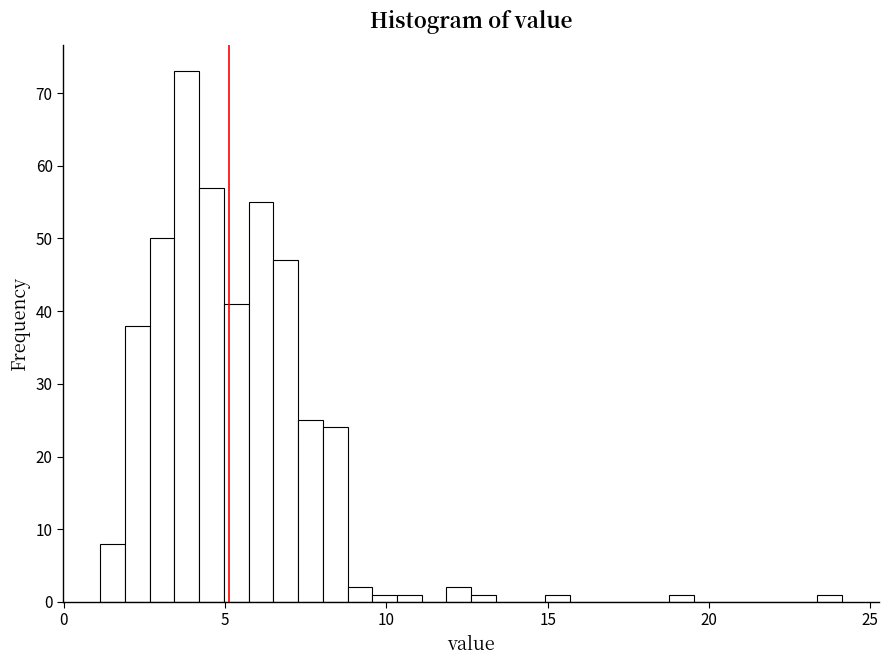

Read against the x-axis, roughly where is the centre of the tallest bar?

4.0